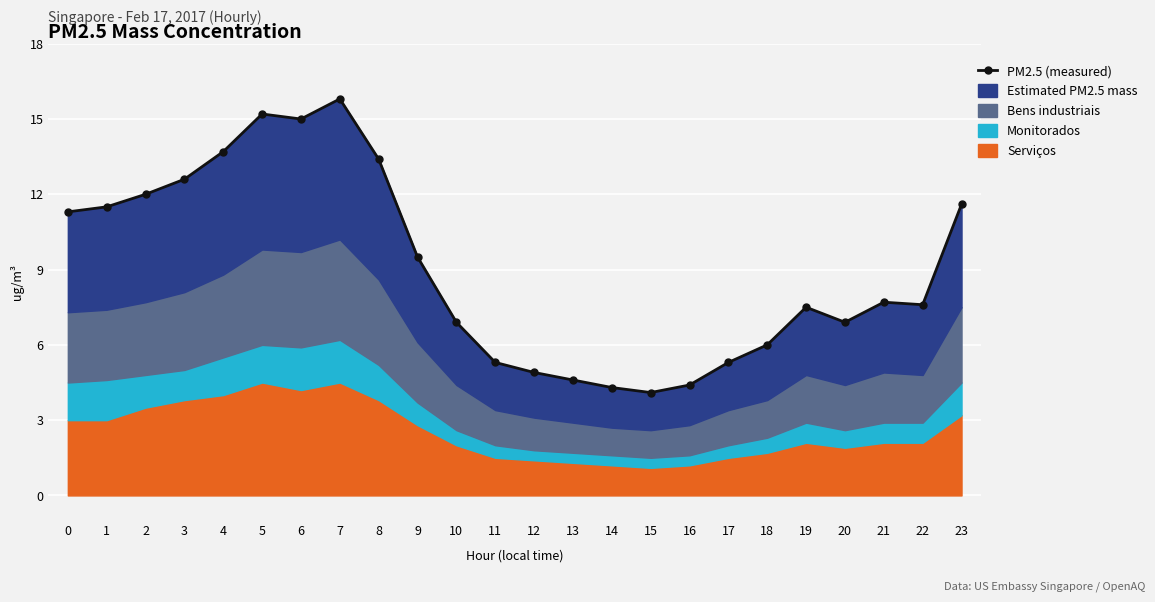

What is the difference between the values at 10 and 17?

1.6